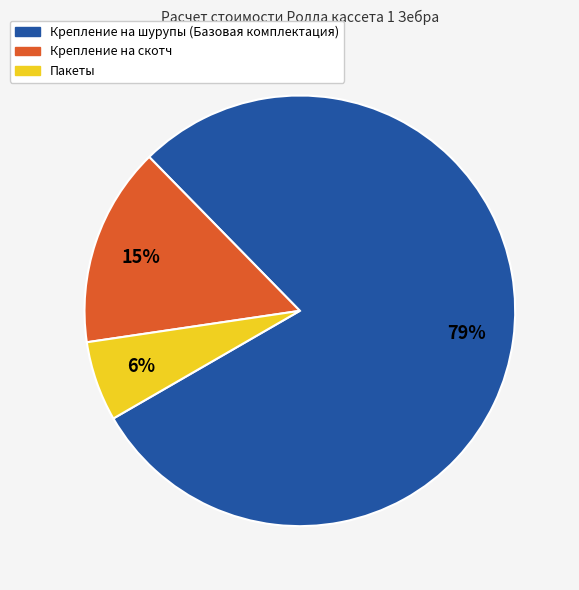

What is the majority slice?

Крепление на шурупы (Базовая комплектация)